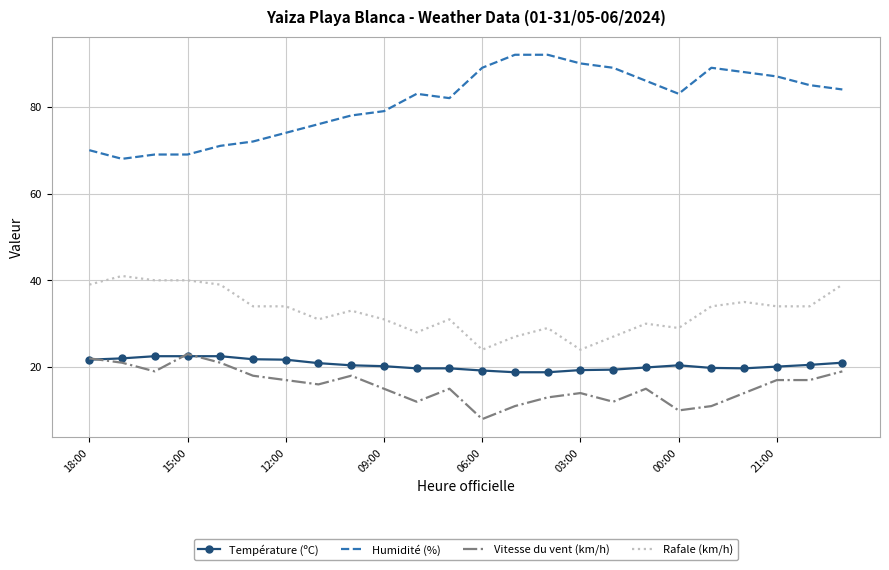

Which series has the widest spread of values?

Humidité (%)